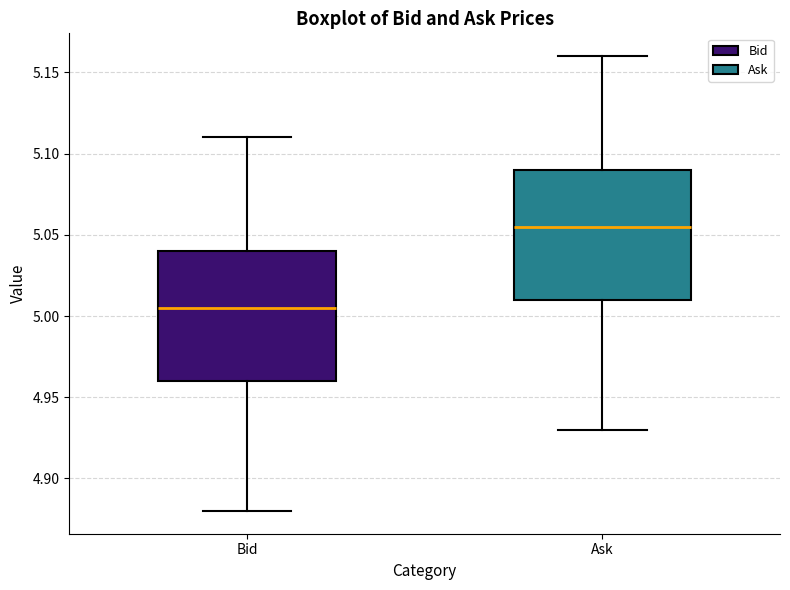

Reading left to right, transcribe this box plot: for each box, give where its median line is, the range the box spans, and where its two whiskers end, as read against the y-axis. The values are not printed on the chart, so give them approximately, as read against the axis.

Bid: median 5.005, box 4.960 to 5.040, whiskers 4.880 to 5.110
Ask: median 5.055, box 5.010 to 5.090, whiskers 4.930 to 5.160